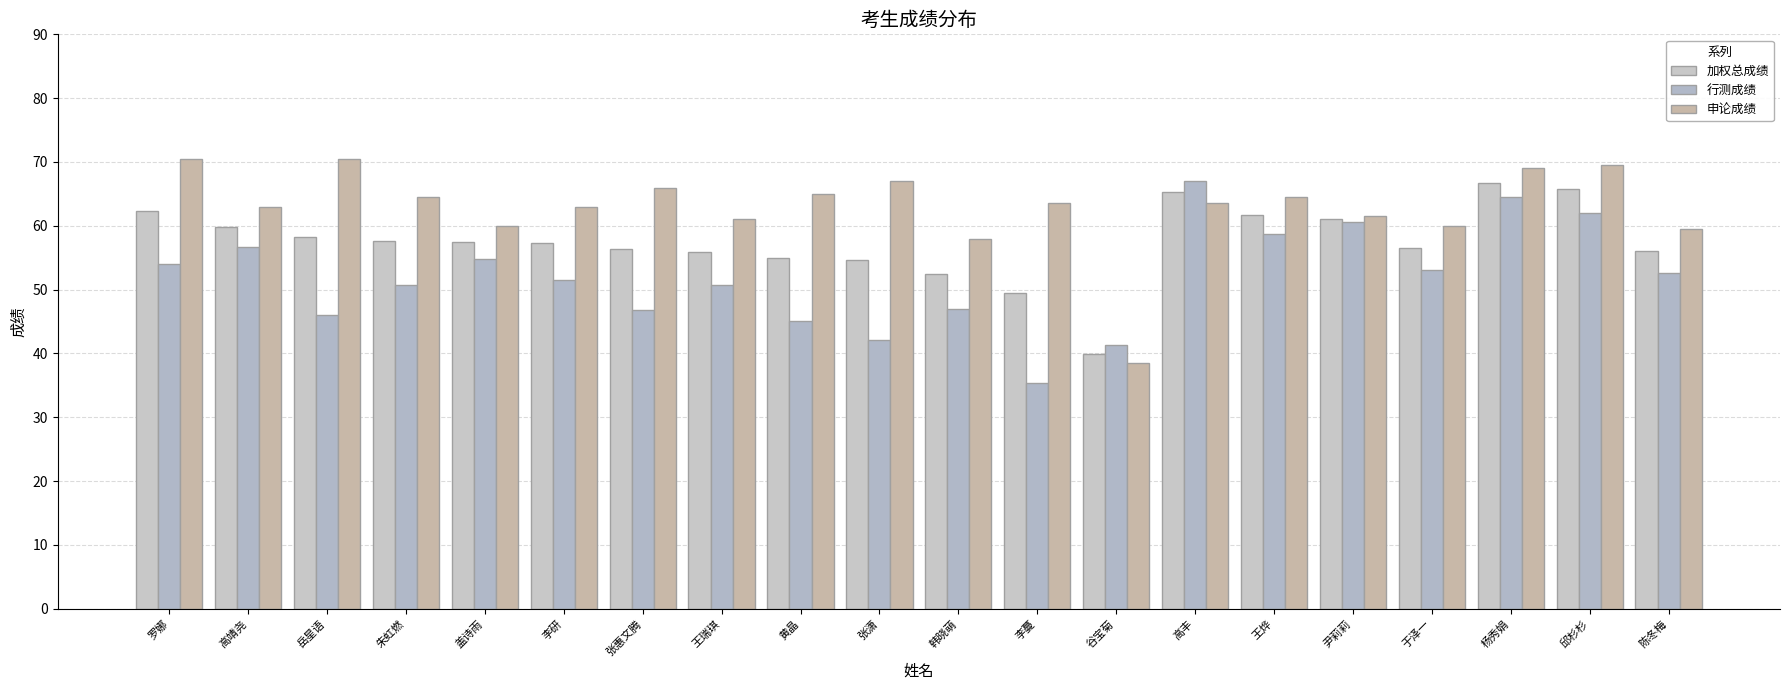

What is the difference between the 加权总成绩 values at 王瑞琪 and 李蔓?

6.5